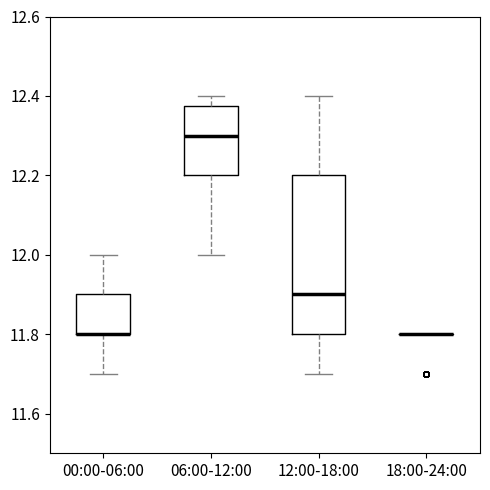

Comparing the boxes themselves (not the whiskers), which one is the tallest?

12:00-18:00